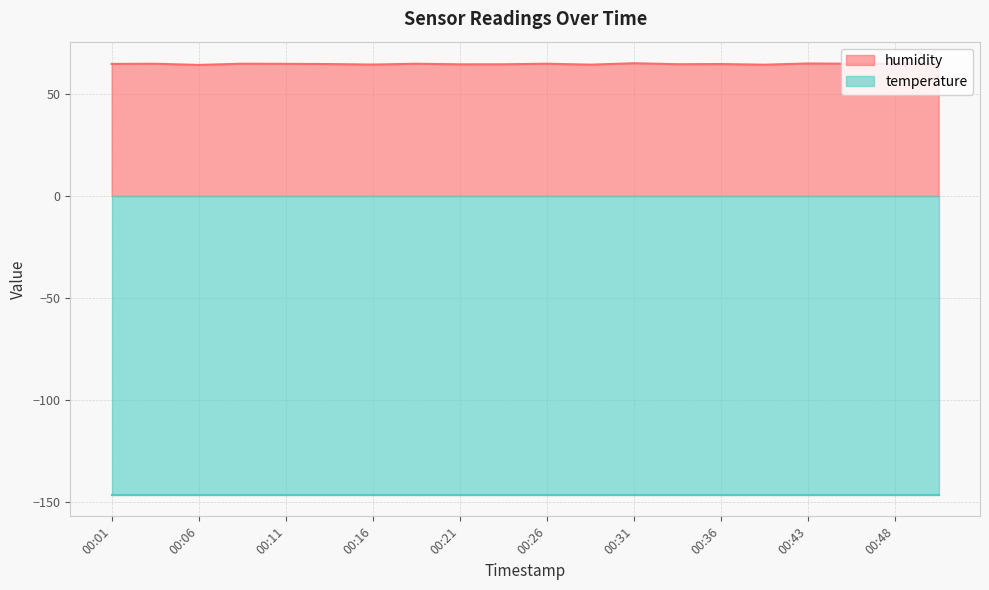

At which category does the data reach its first local valley?

00:06